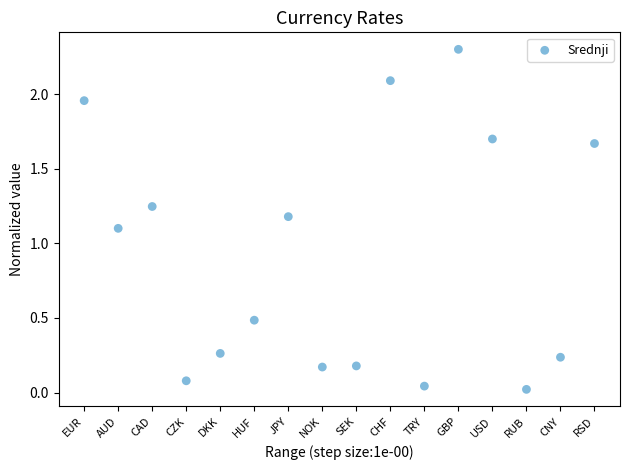

What Y value in the scatter plot is closest to 1?

1.1